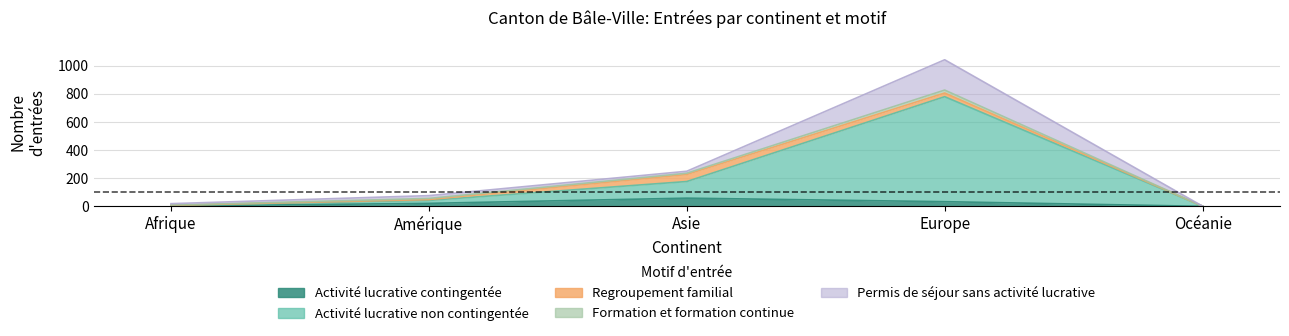

Does the chart have visible grid lines?

Yes